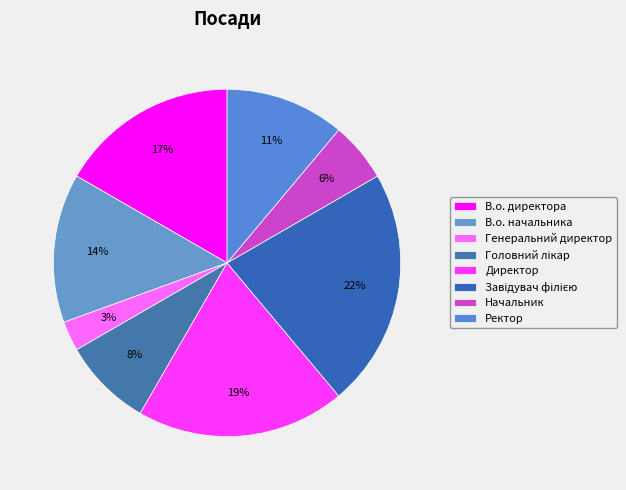

Is Генеральний директор the majority of the pie?

No